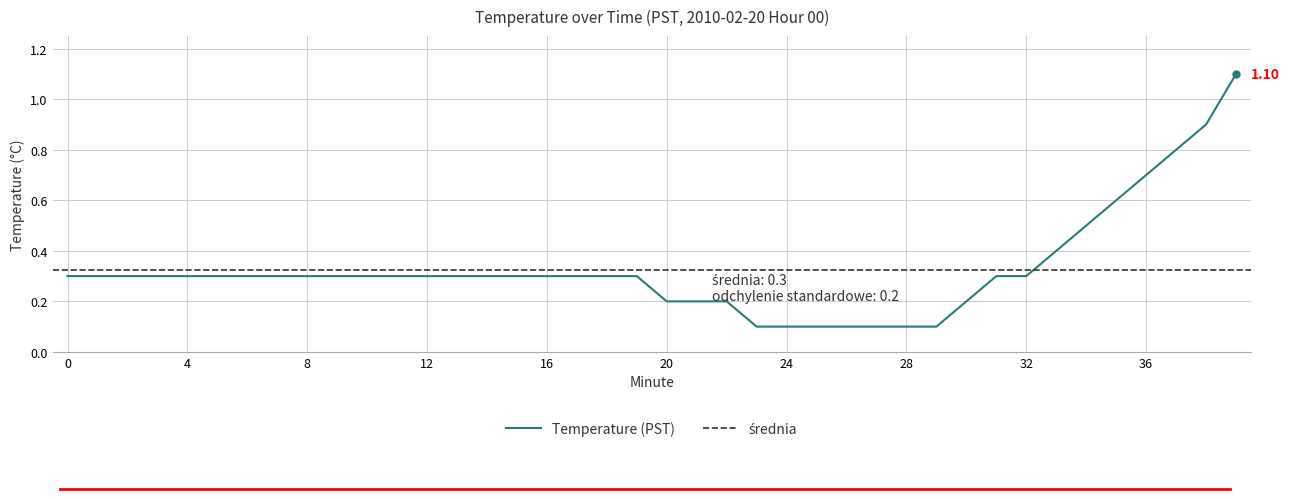

The chart shows a value of 0.3 at 19. True or false?

True